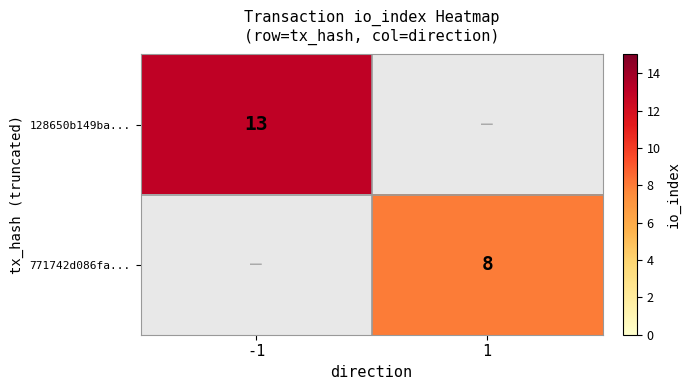

At how many categories does at least one series exceed 9?

1